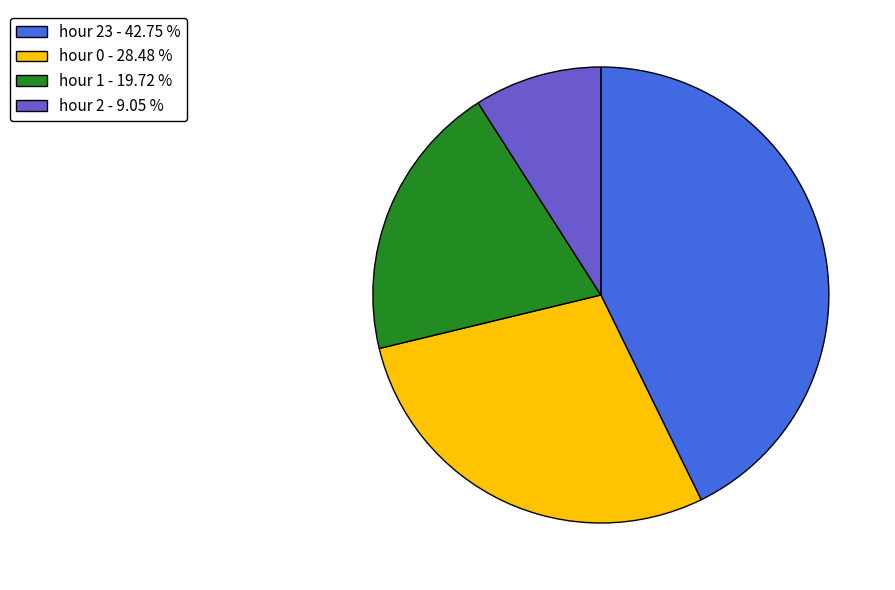

Approximately how many times larger is the value at hour 2 - 9.05 % compared to hour 1 - 19.72 %?

0.5